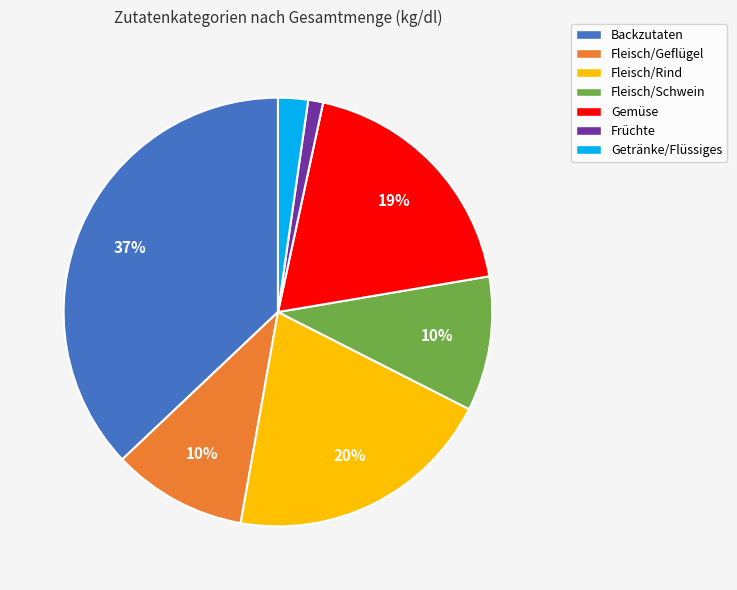

Between Früchte and Gemüse, which is larger?

Gemüse